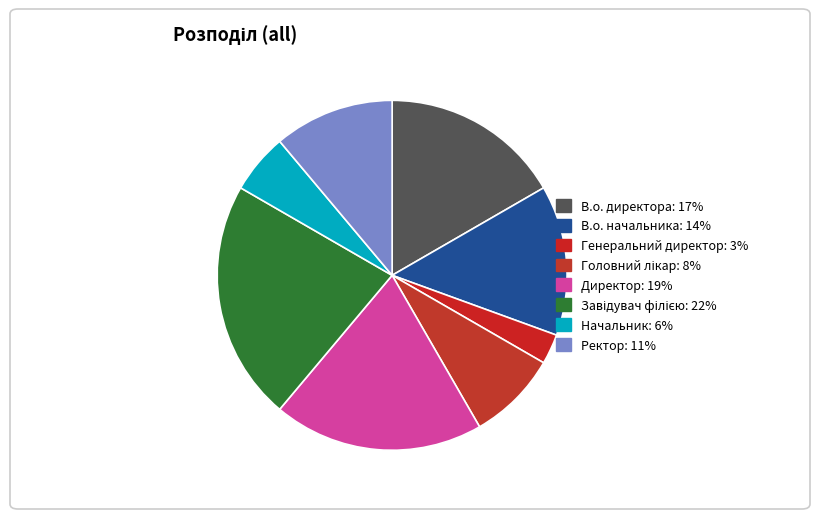

Combined, what portion of the pie is Начальник and Директор?

25.0%